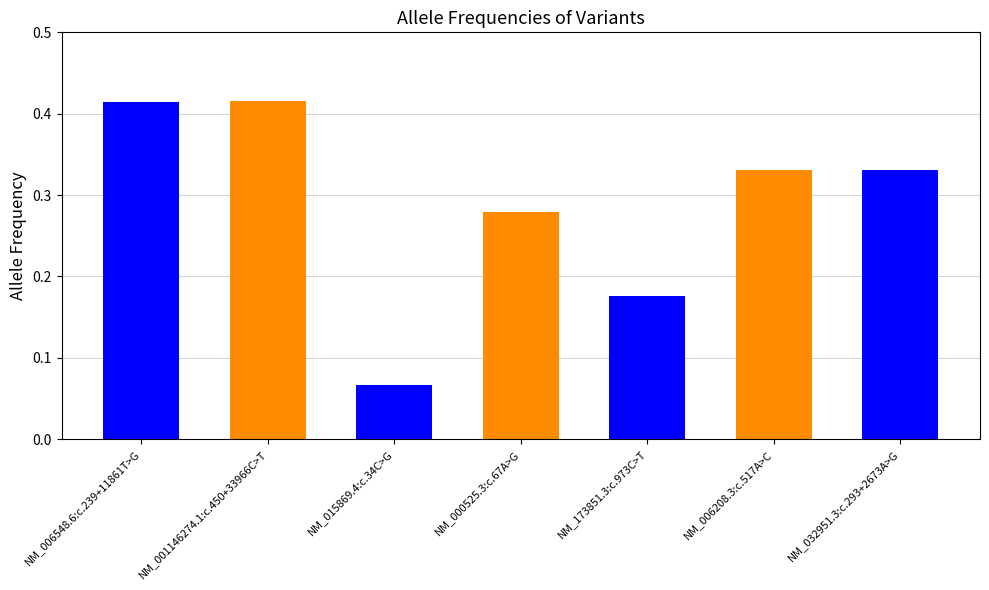

Which has a higher value, NM_015869.4:c.34C>G or NM_000525.3:c.67A>G?

NM_000525.3:c.67A>G